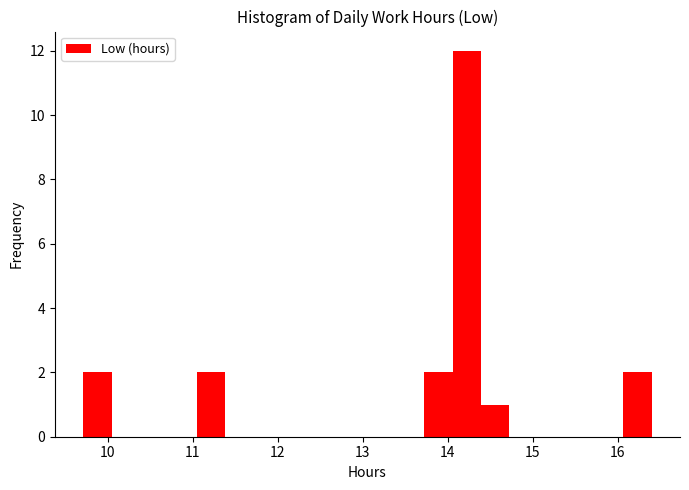

Around what value on the x-axis is the tallest bar? Give the approximate position of its centre, as read against the axis.

14.2